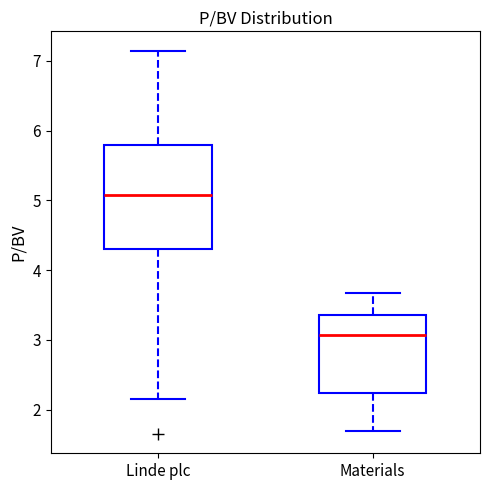

Which box's median line is the lowest?

Materials